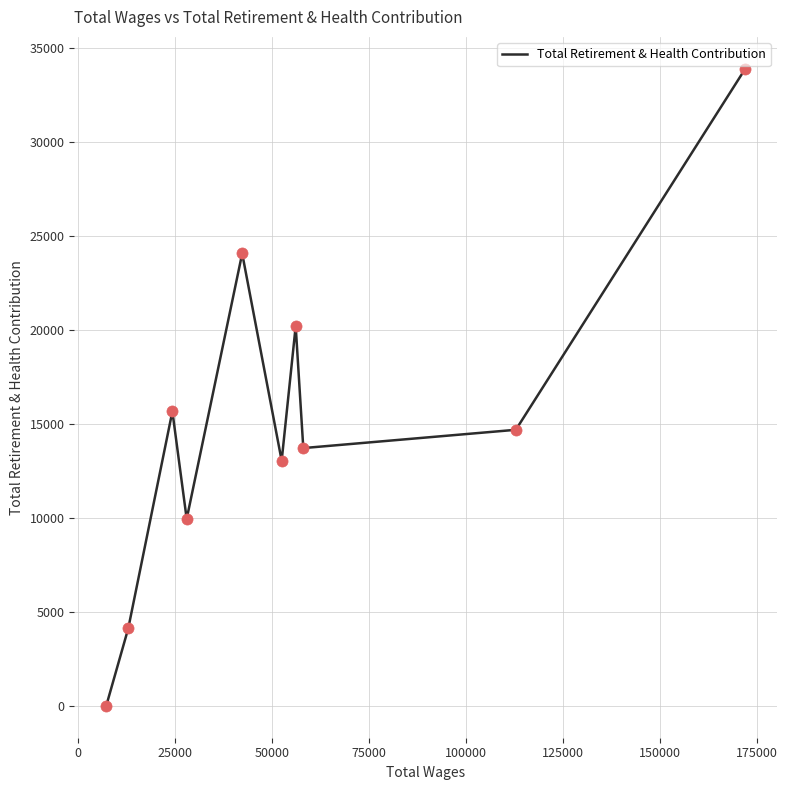

What is the difference between the maximum and minimum values?

33892